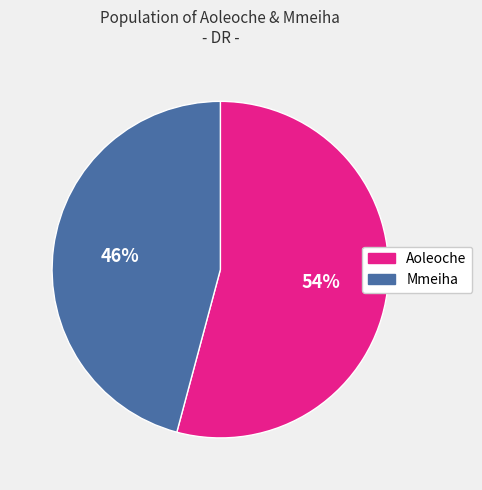

Approximately how many times larger is the value at Aoleoche compared to Mmeiha?

1.2